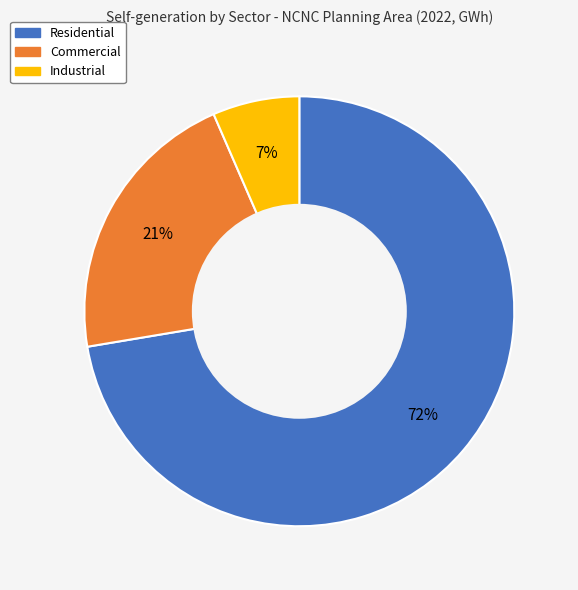

To the nearest percent, what percentage of the pie is Residential?

72%